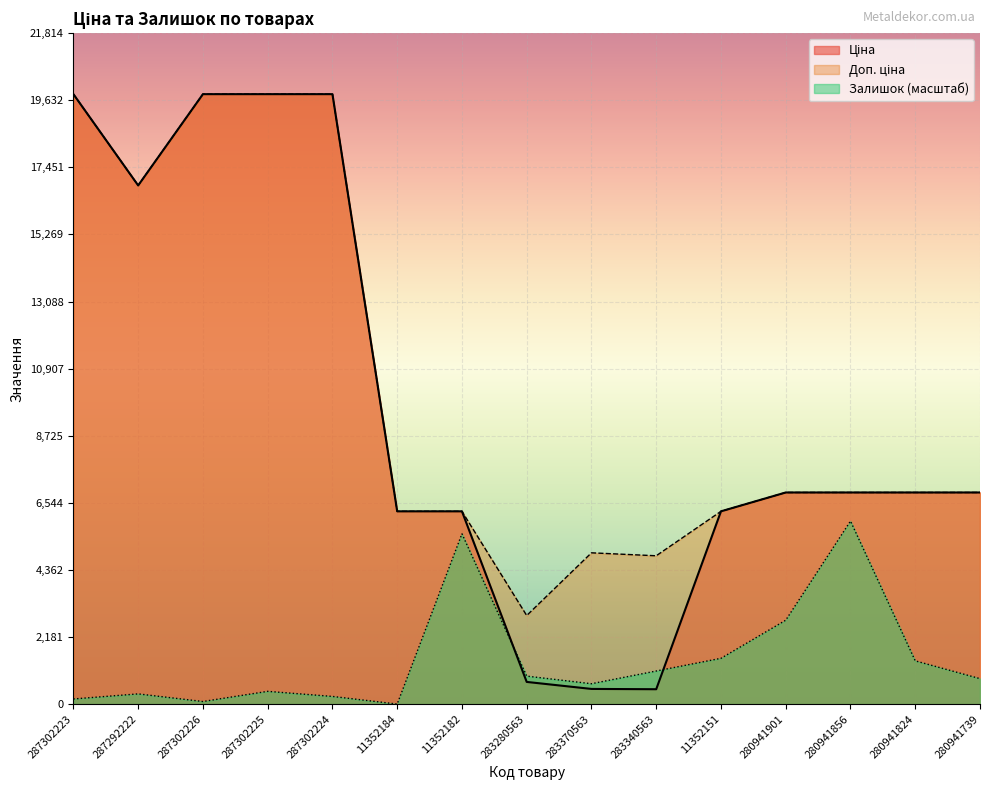

True or false: Доп. ціна and Ціна cross at least once.

False